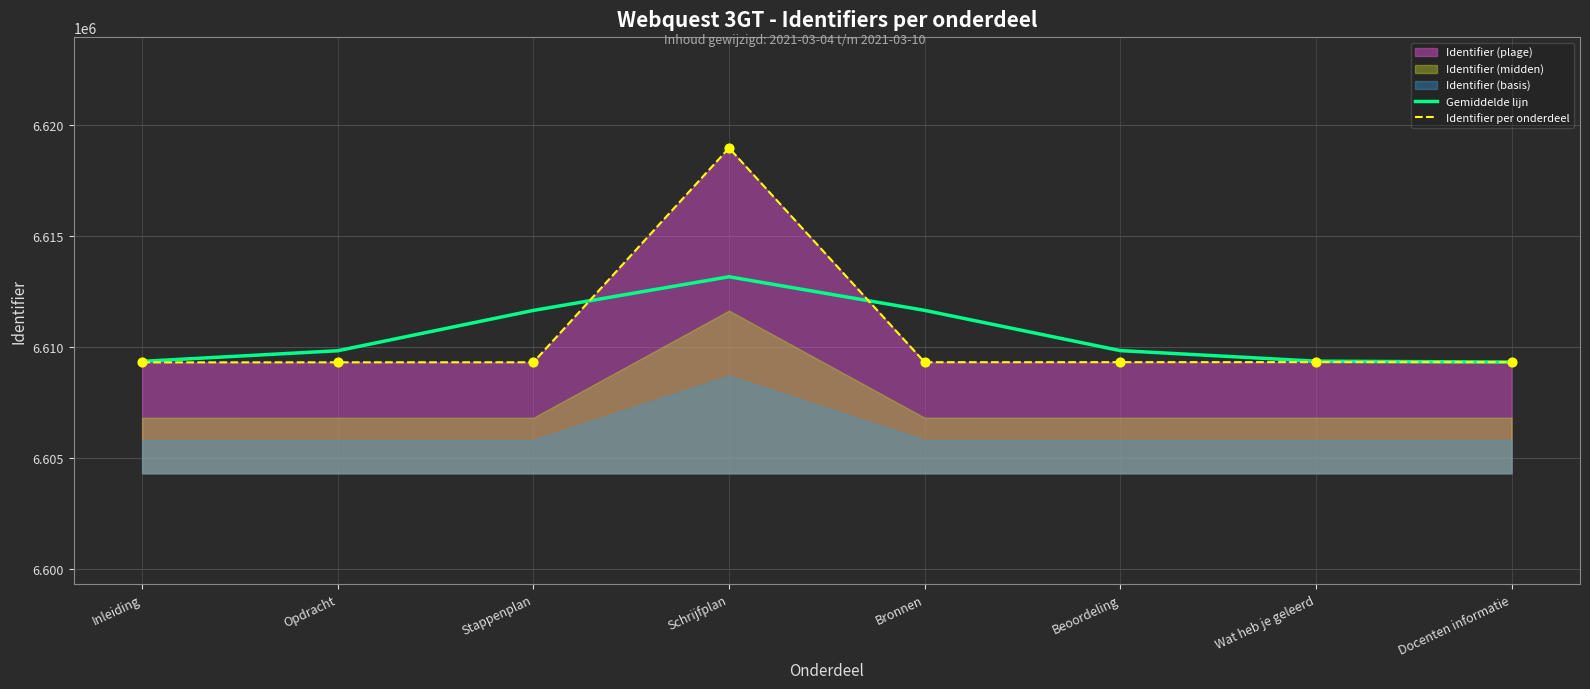

Is it true that Gemiddelde lijn equals 6609364.7 at Wat heb je geleerd?

True